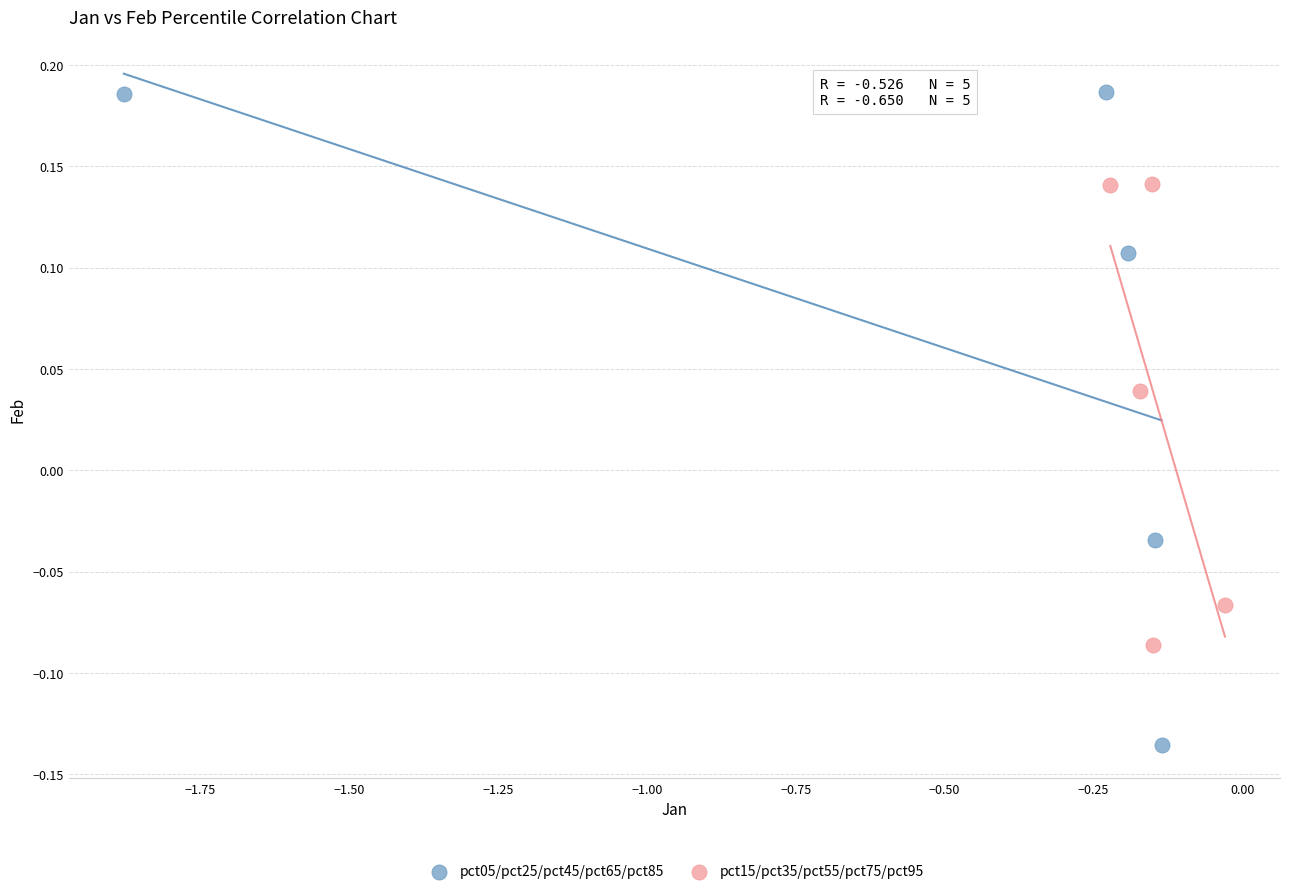

Which series has the largest Y range (max minus min)?

pct05/pct25/pct45/pct65/pct85